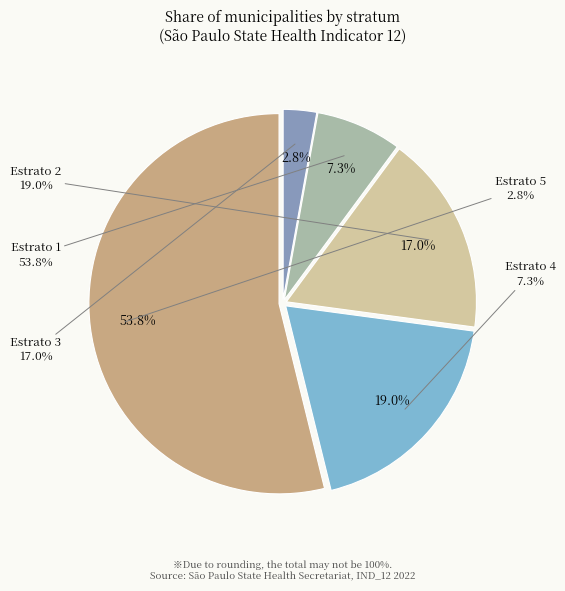

Combined, what portion of the pie is Estrato 5 and Estrato 2?

21.9%